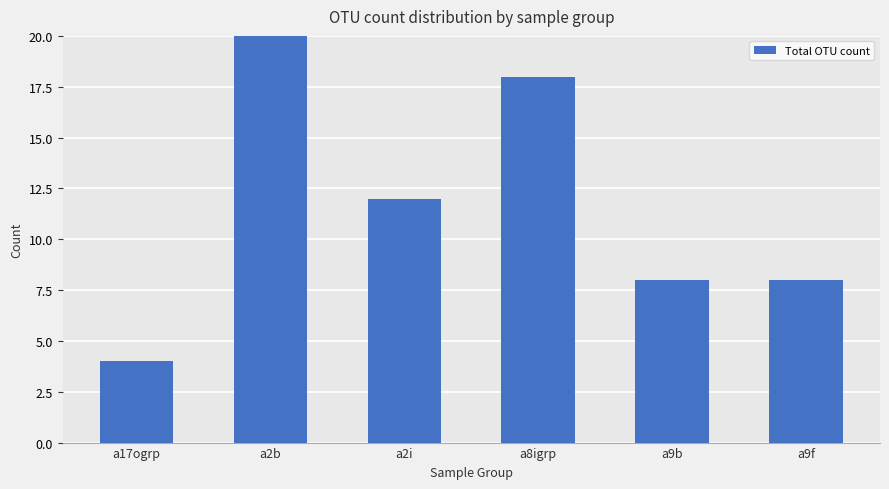

Count the values in the range 8 to 18.

4